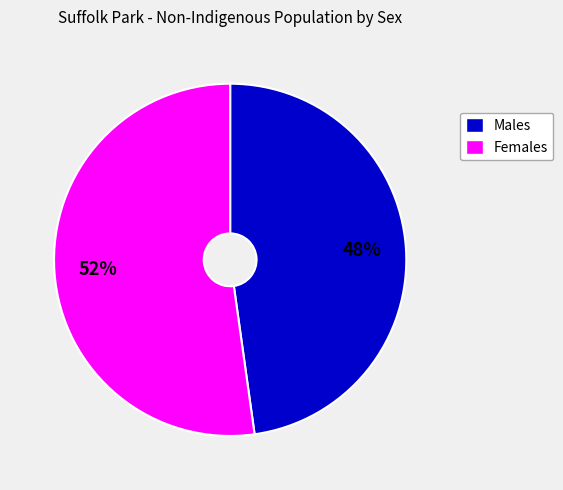

How many slices are in this pie chart?

2